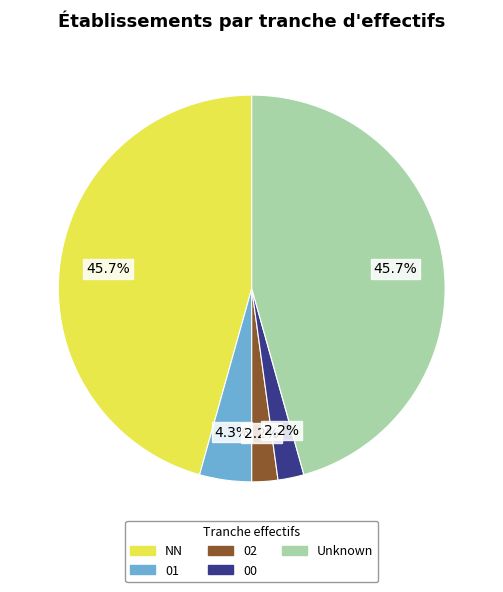

What portion of the pie excludes 00?

97.8%